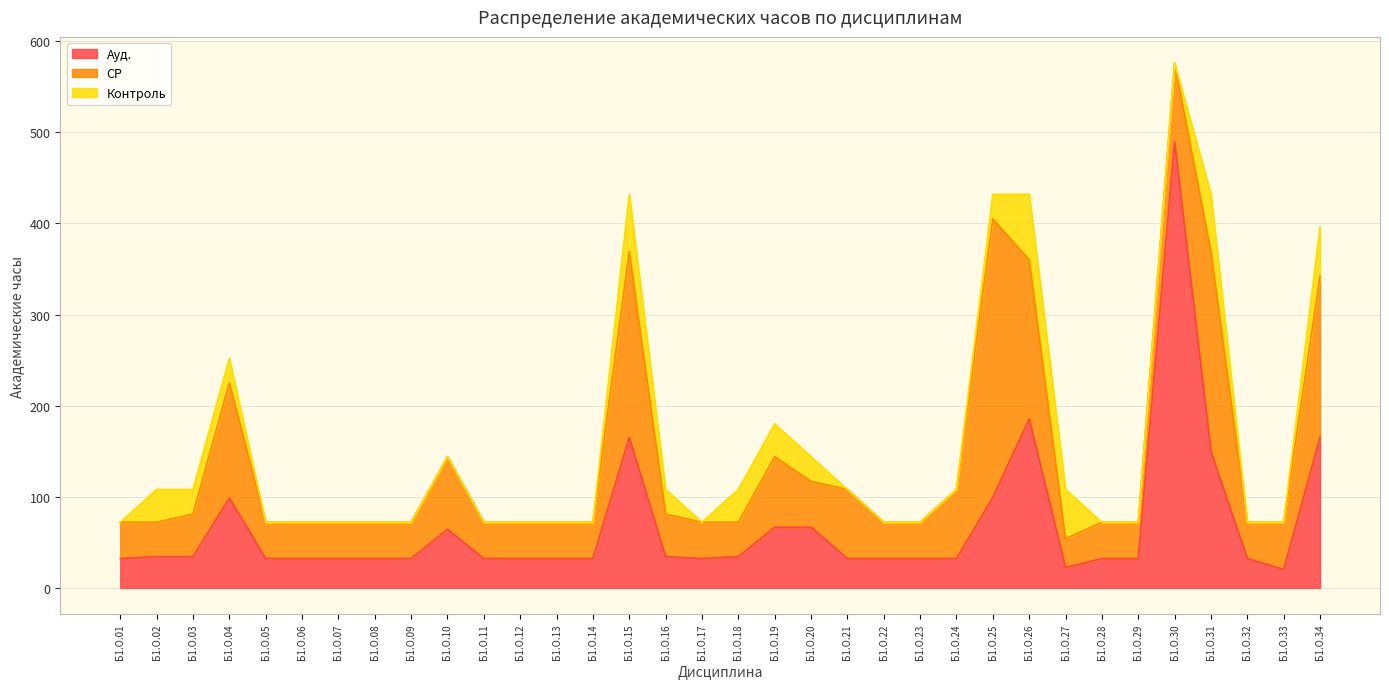

How many data points in Ауд. are above 32?

32